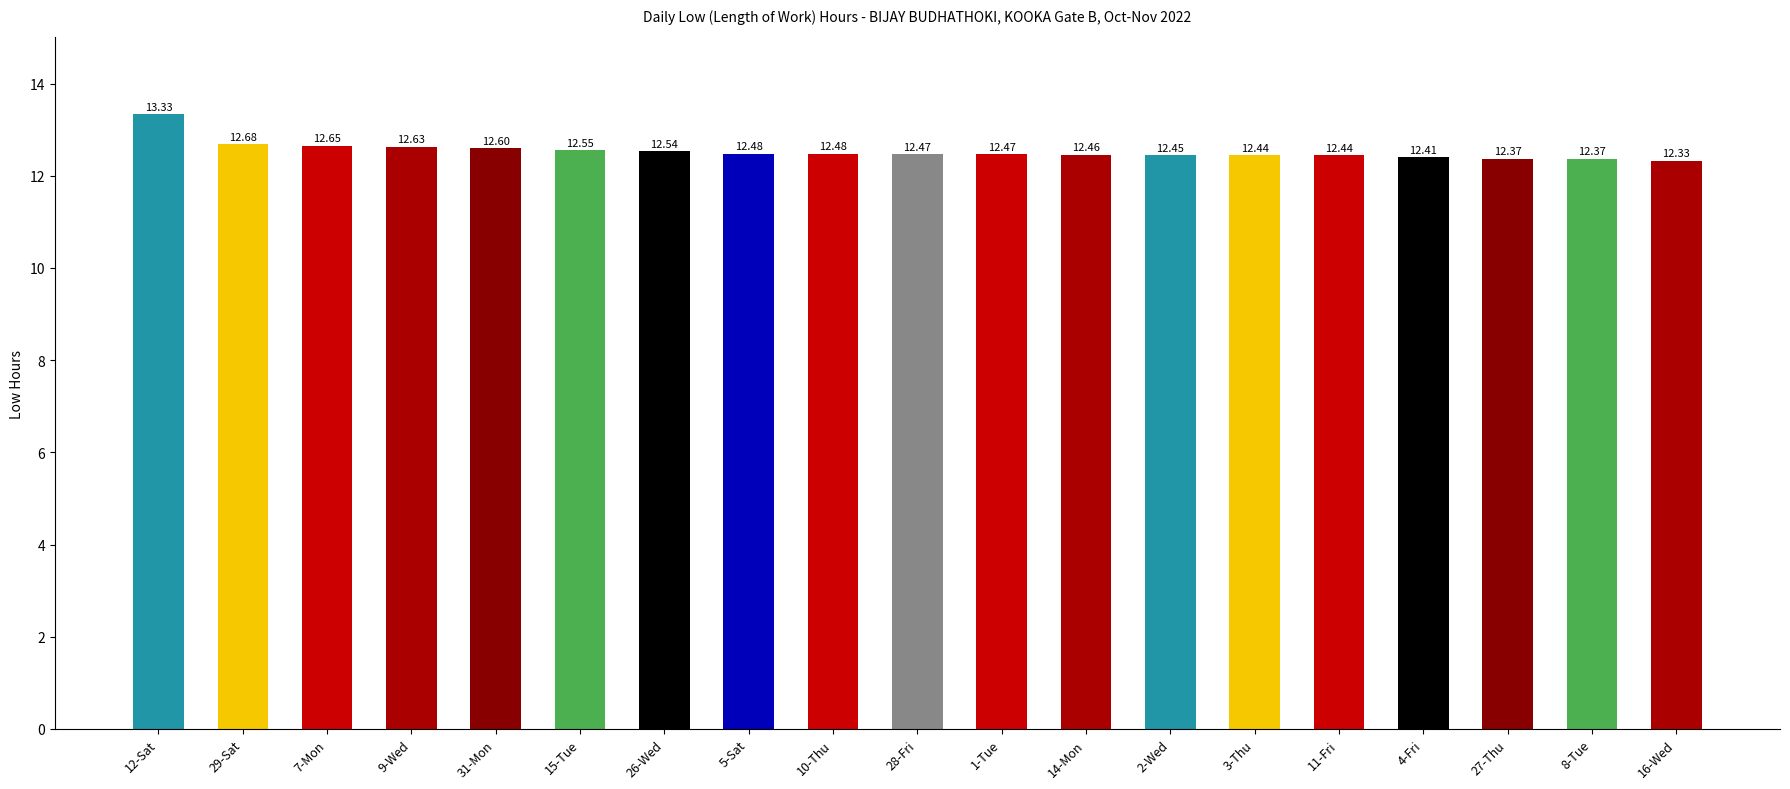

True or false: the data shows 12.3 at 16-Wed.

True